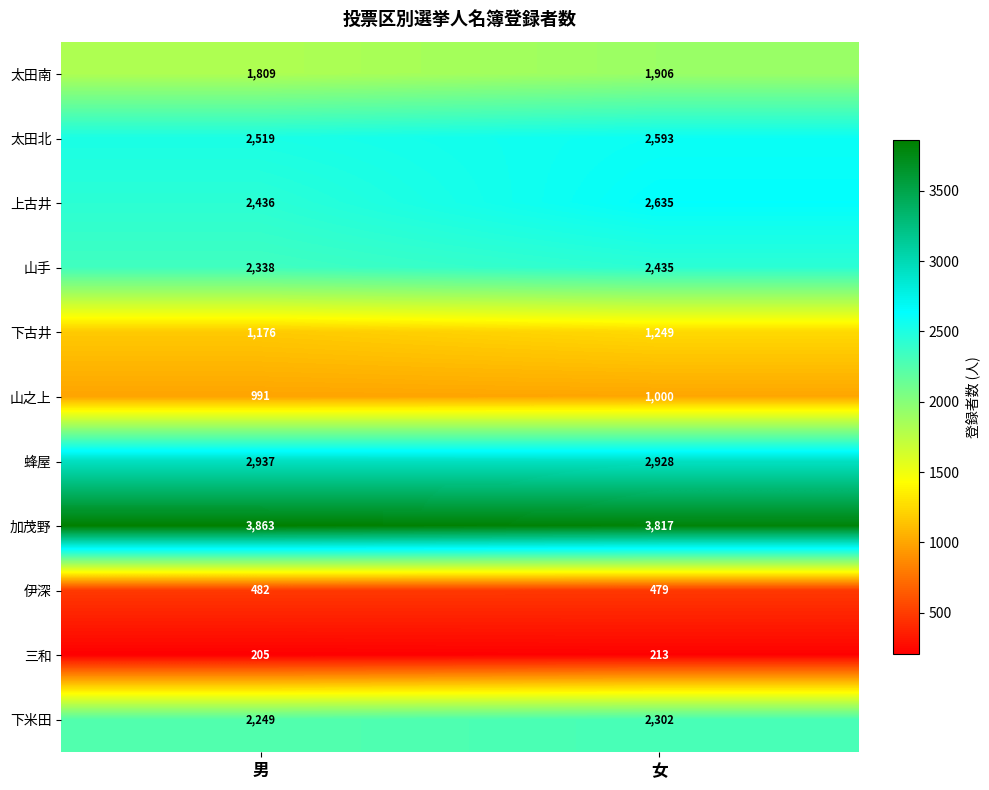

What is the spread (max minus min) of values at 女?

3604